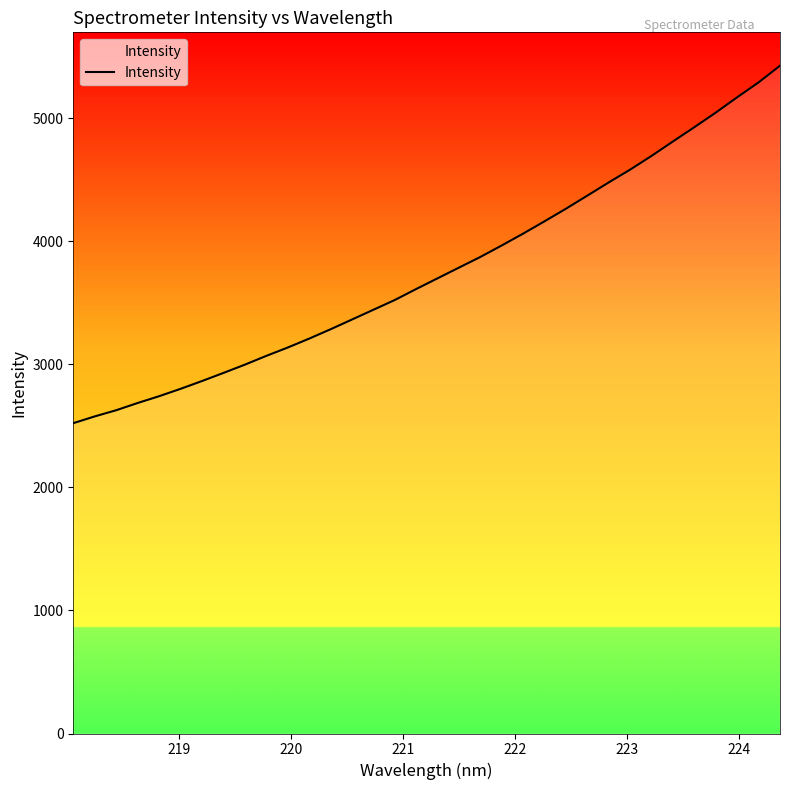

How many distinct data groups are displayed?

1